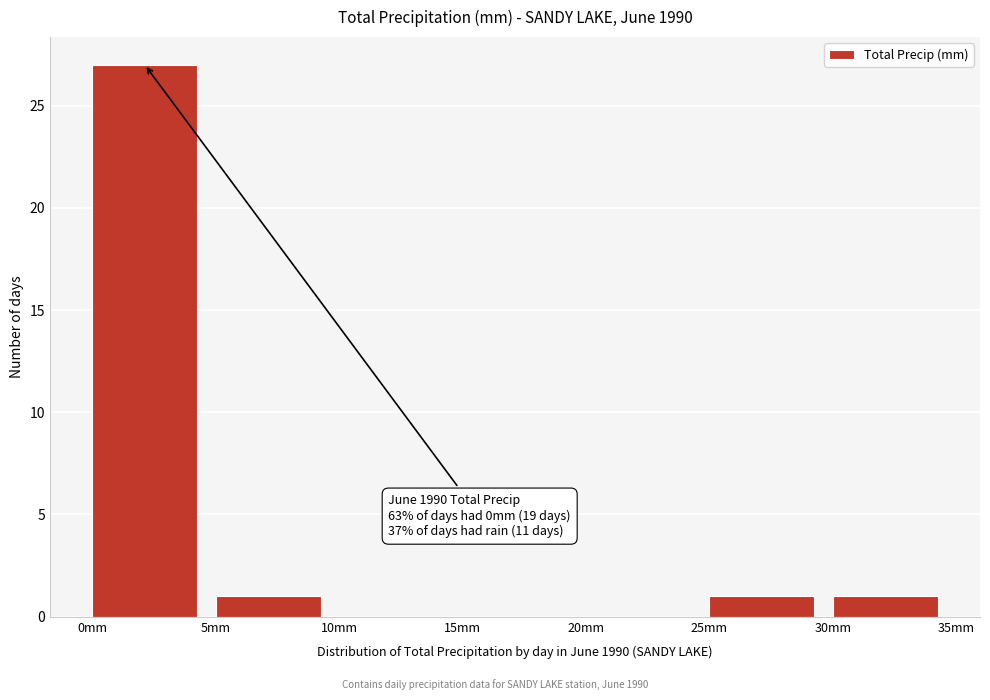

Which range on the x-axis has the tallest bar?

0 to 5